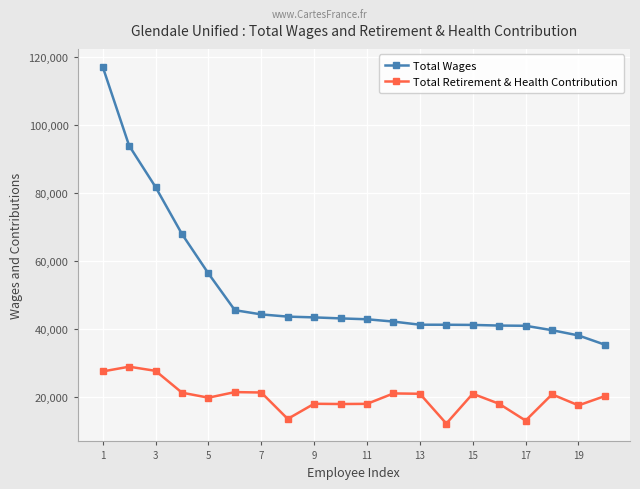

How many lines are shown in the chart?

2